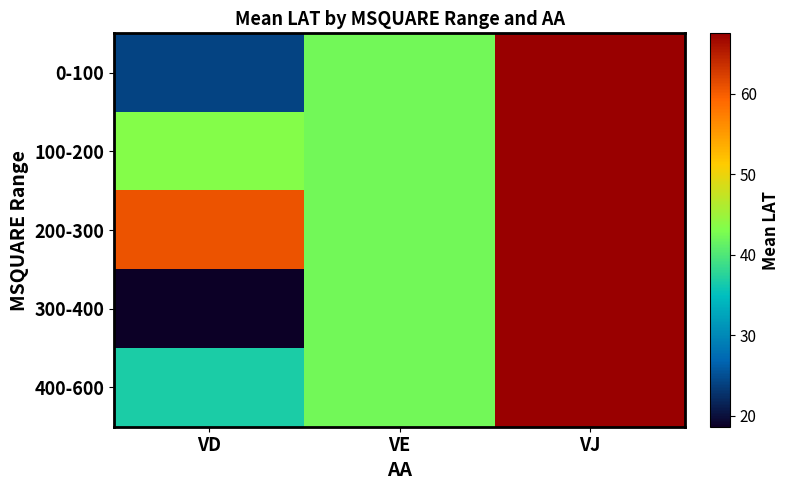

Reading right to left, extract all data points from this chart.

0-100: VJ=67.5	VE=42.1	VD=24.0
100-200: VJ=67.5	VE=42.1	VD=43.3
200-300: VJ=67.5	VE=42.1	VD=60.7
300-400: VJ=67.5	VE=42.1	VD=18.6
400-600: VJ=67.5	VE=42.1	VD=36.7